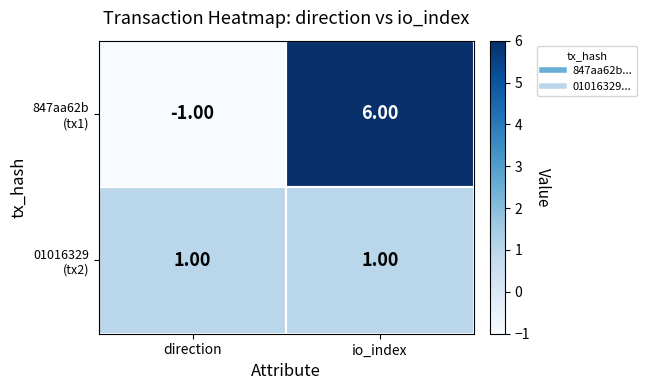

At which category is the sum across all series the highest?

io_index